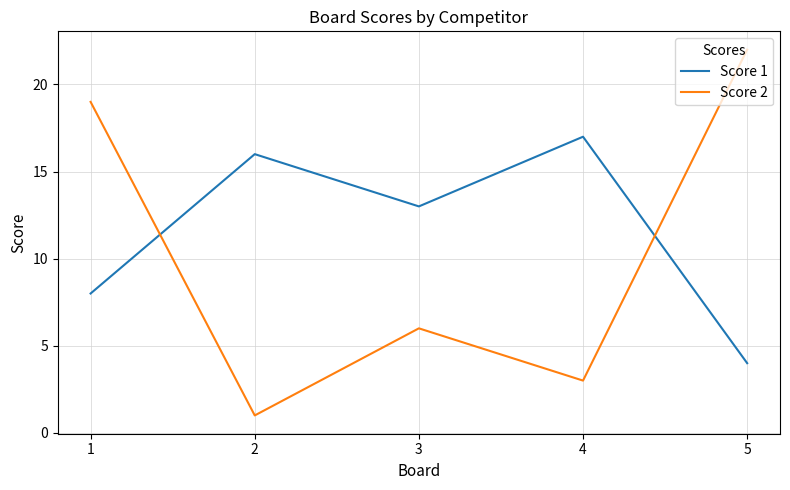

What is the difference between the Score 1 values at 5 and 2?

12